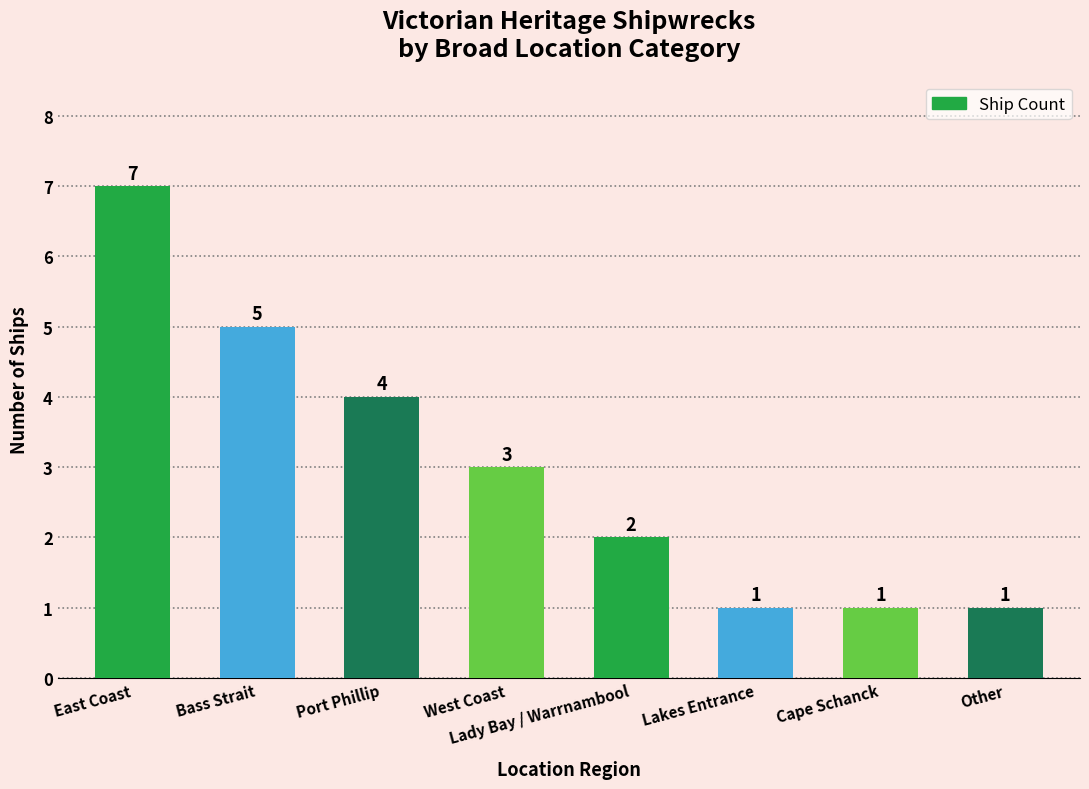

True or false: the data shows 3 at West Coast.

True